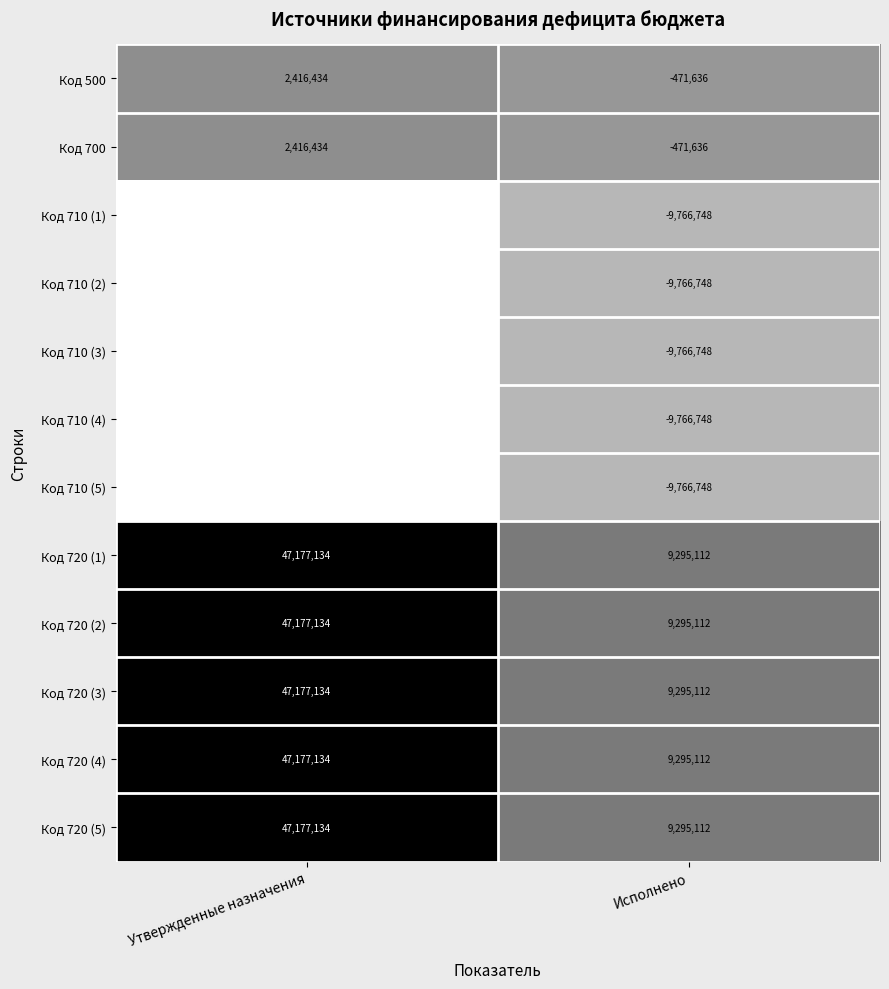

What is the difference between the maximum and minimum values in the Код 720 (2) series?

37882022